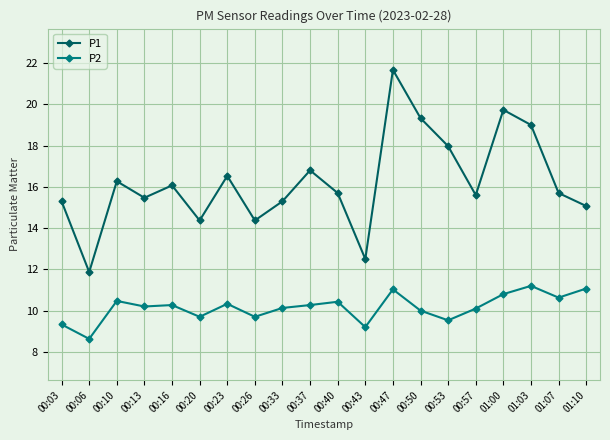

Rank the series by their average value, from highest to lowest.

P1, P2